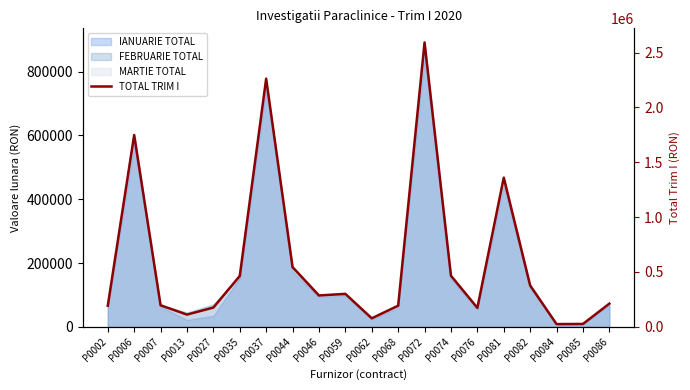

Which label corresponds to the smallest value in the chart?

P0084